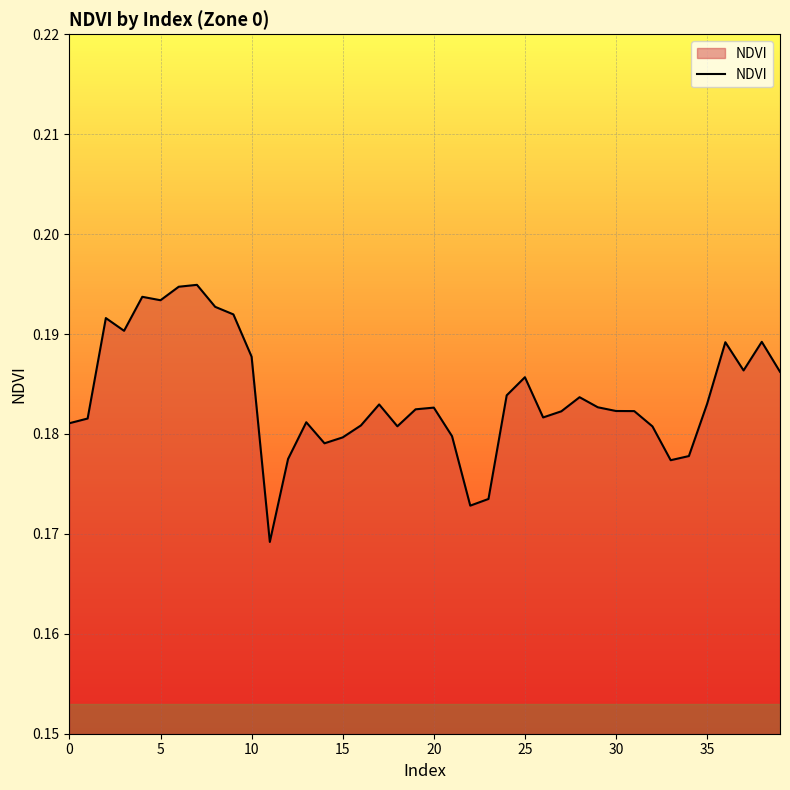

What is the sum of all values?

7.4